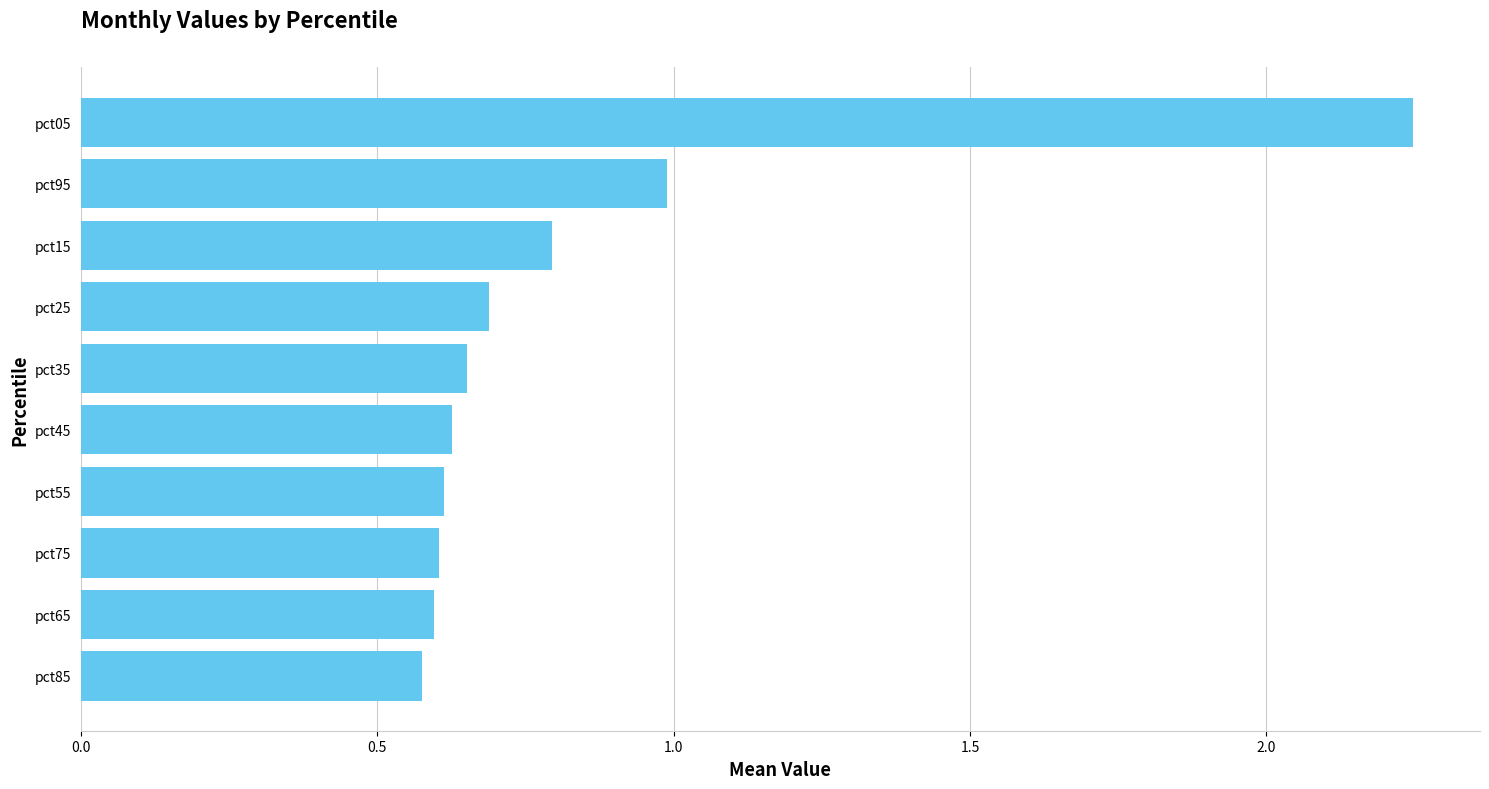

Are the bars grouped side by side (vs. stacked)?

No